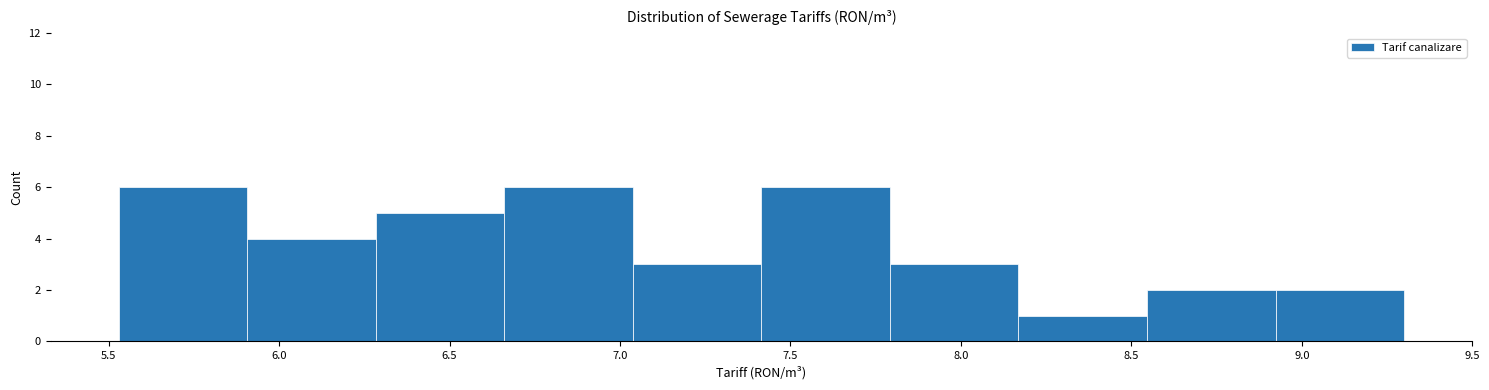

Reading left to right, transcribe this chart: for each bar, give the range it covers on the x-axis and its height. Neither the bar edges nor the heights are printed on the chart, so give them approximately, as read against the axes.

5.55 to 5.90: 6
5.90 to 6.30: 4
6.30 to 6.65: 5
6.65 to 7.05: 6
7.05 to 7.40: 3
7.40 to 7.80: 6
7.80 to 8.15: 3
8.15 to 8.55: 1
8.55 to 8.90: 2
8.90 to 9.30: 2